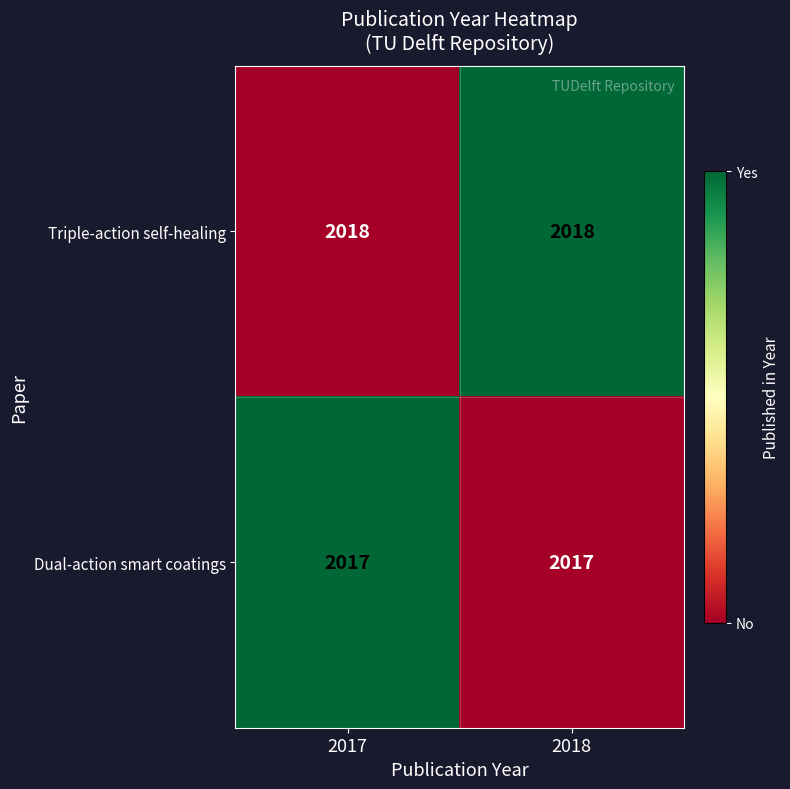

Reading left to right, transcribe all the data shown in this chart.

Triple-action self-healing: 2018	2018
Dual-action smart coatings: 2017	2017